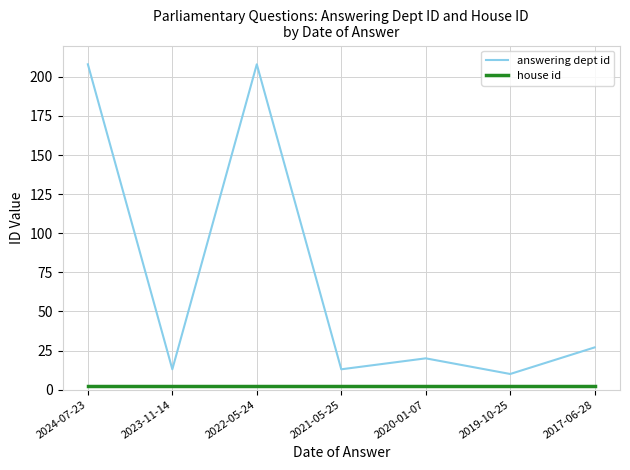

What is the greatest value displayed?

208